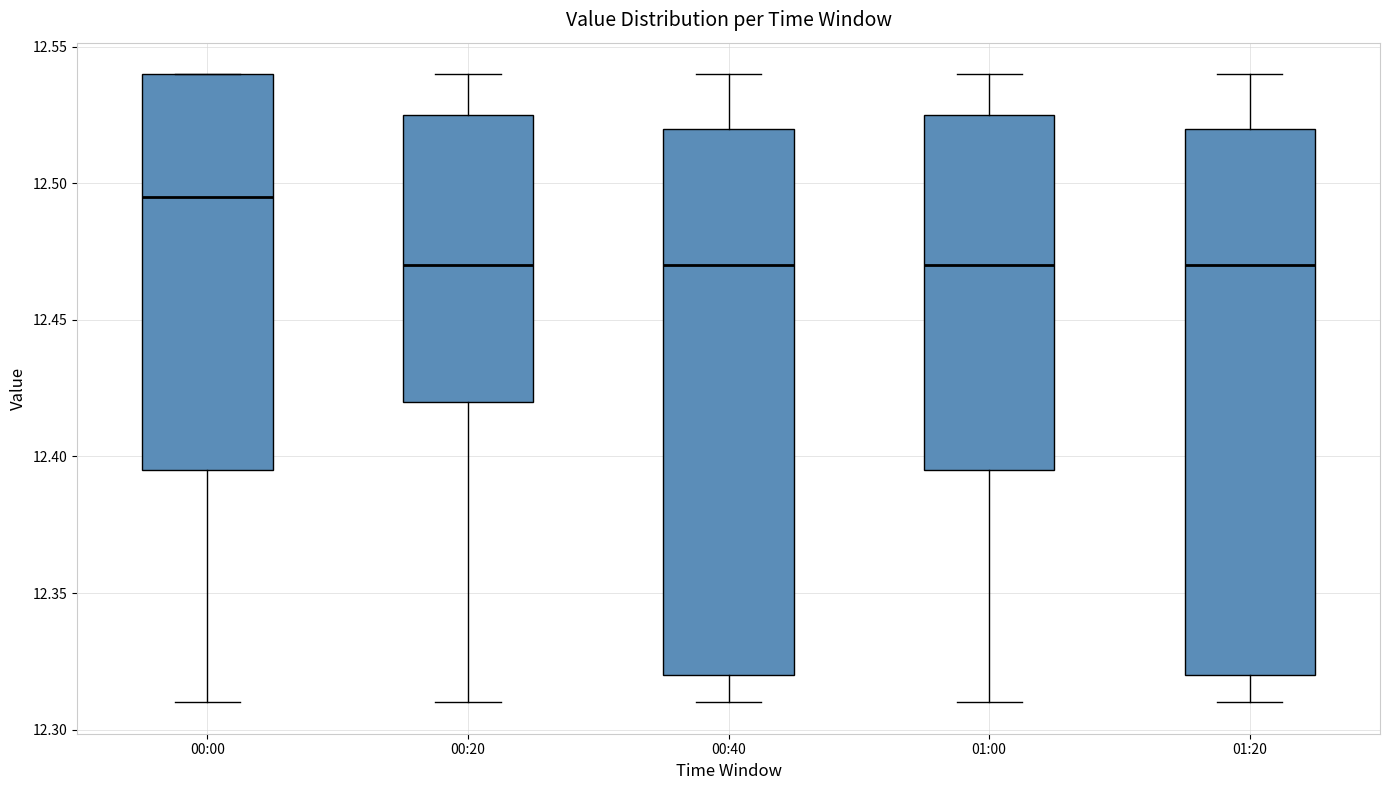

Where is the upper edge of the box for 01:00 on the y-axis? The values are not printed on the chart, so give them approximately, as read against the axis.

12.525